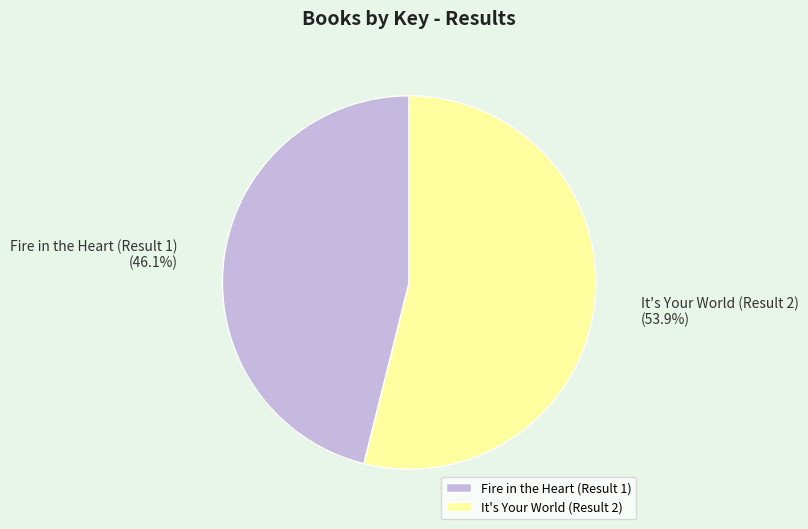

How much of the chart is everything except It's Your World (Result 2)?

46.1%